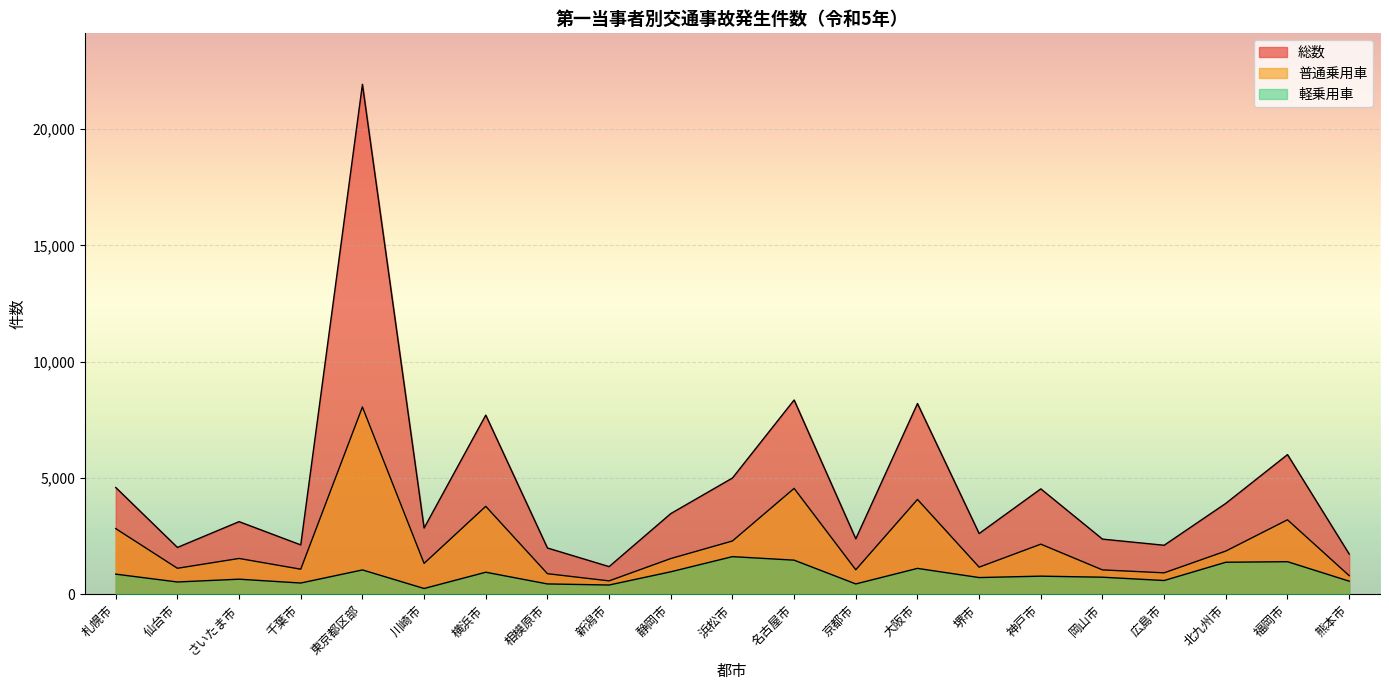

True or false: 総数 and 軽乗用車 intersect in this chart.

False